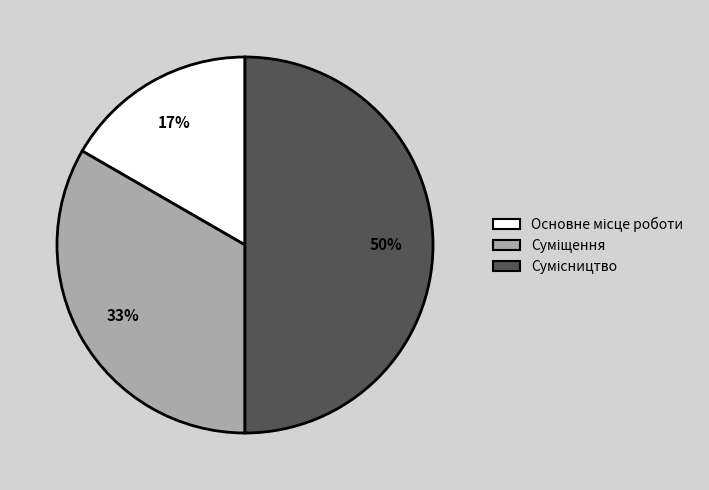

To the nearest percent, what is the average slice percentage?

33%